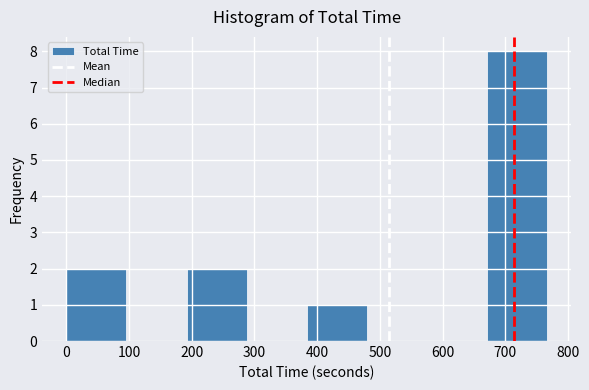

Which range on the x-axis has the tallest bar?

670 to 770